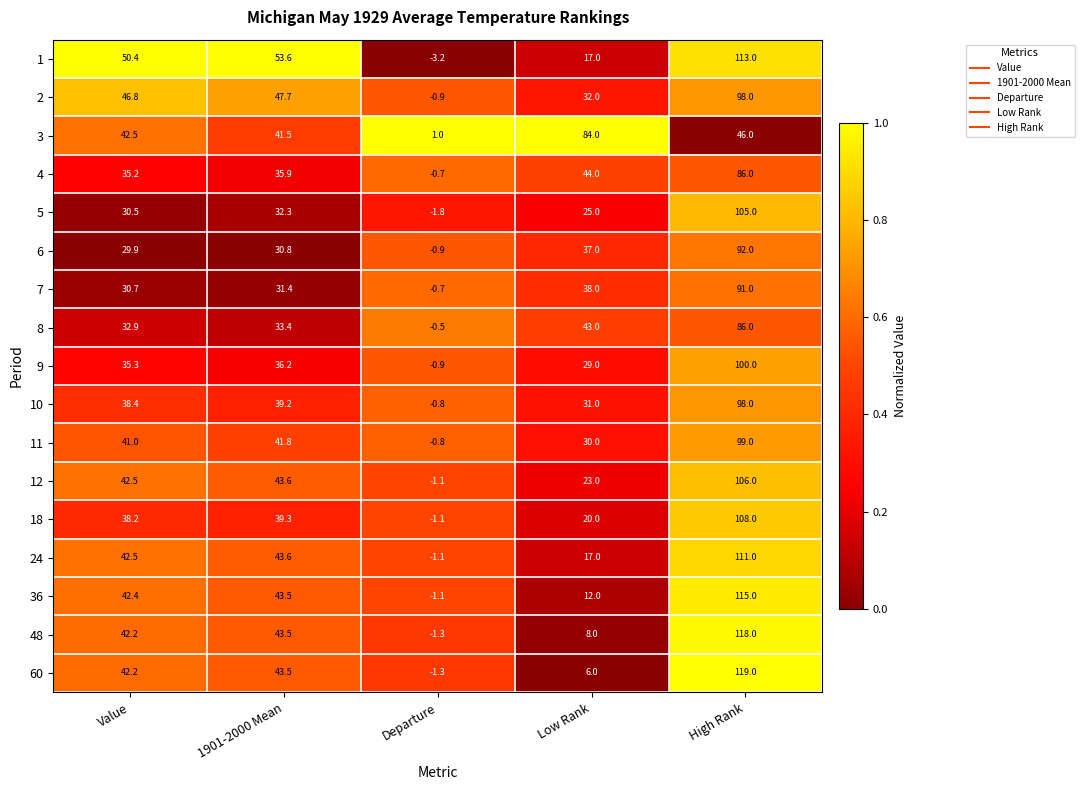

What is the greatest value displayed?

119.0